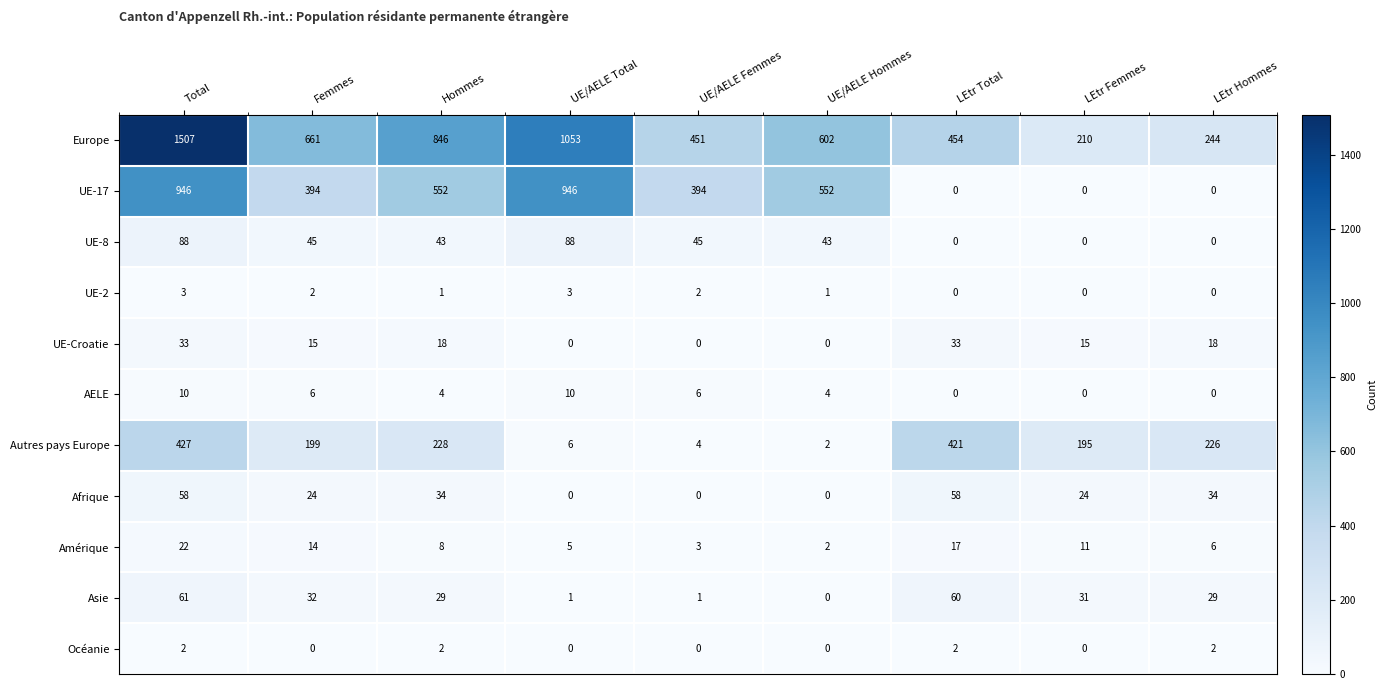

The value of Afrique at Hommes is 45. True or false?

False